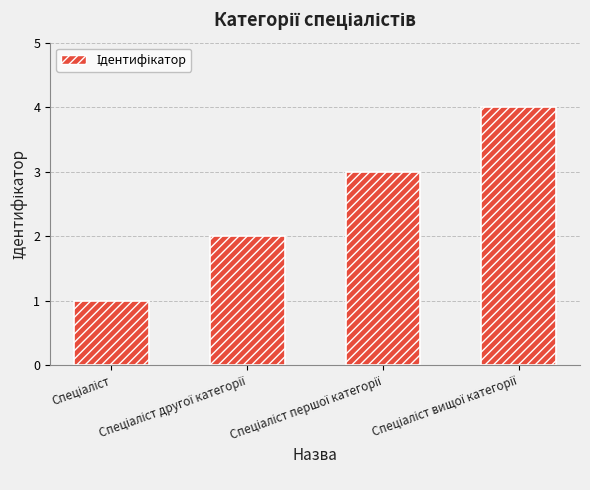

What is the maximum value shown in the chart?

4